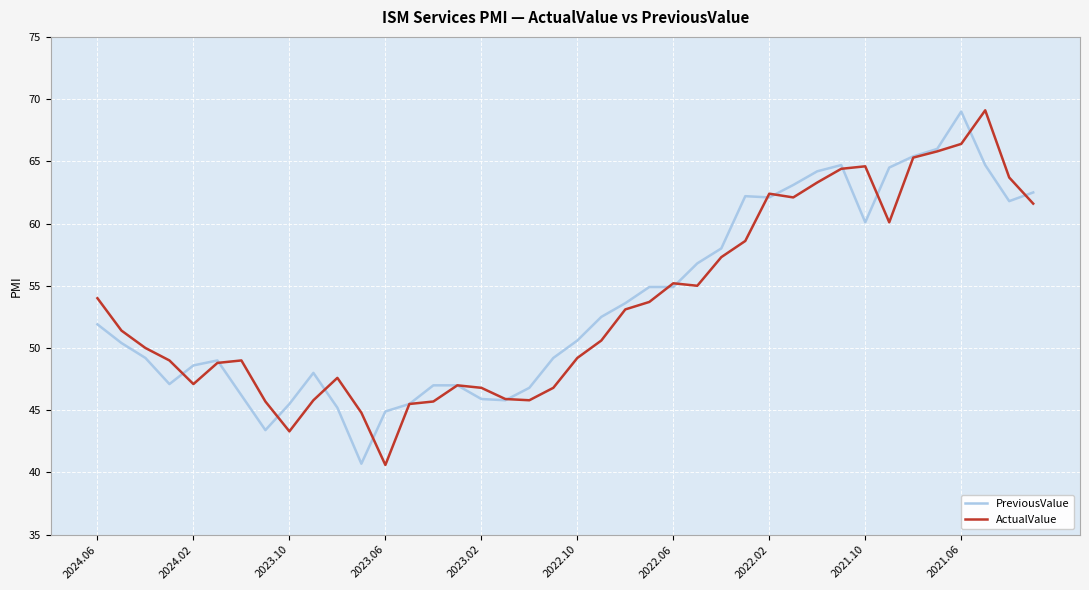

What is the minimum value shown in the chart?

40.6